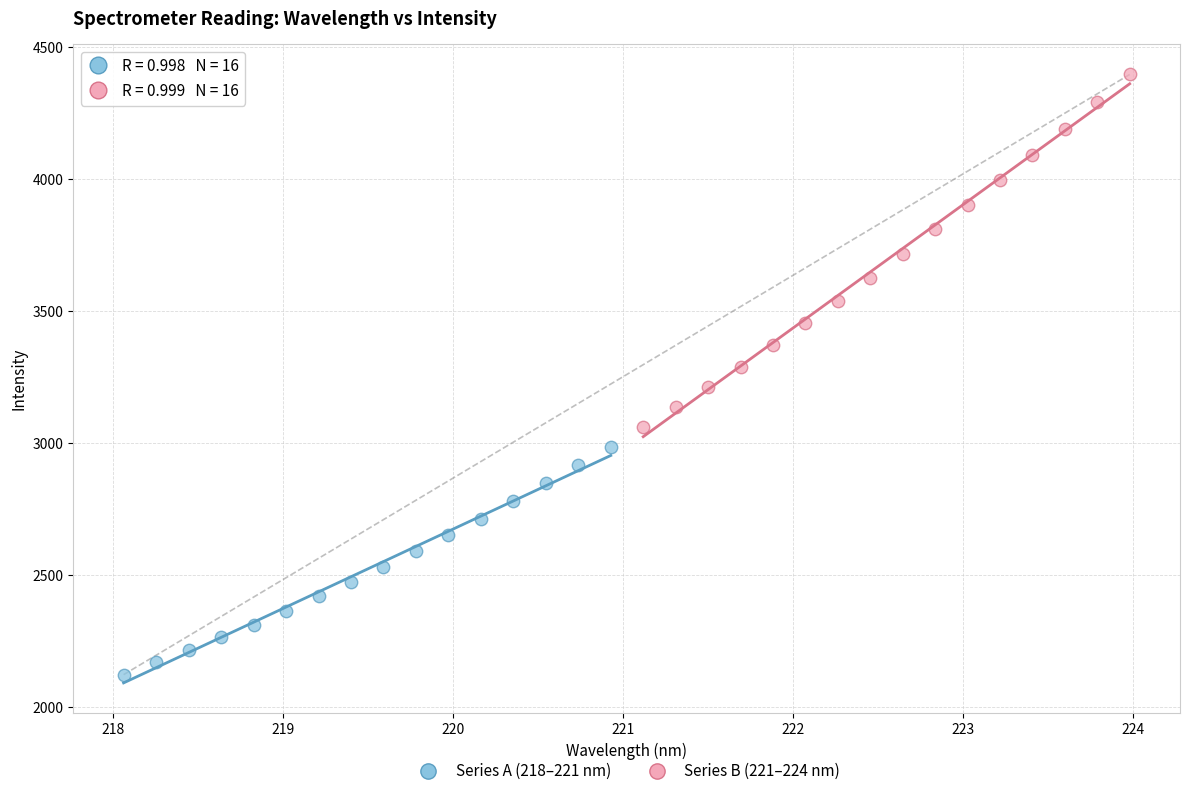

Which series contains the highest Y value?

Series B (221–224 nm)